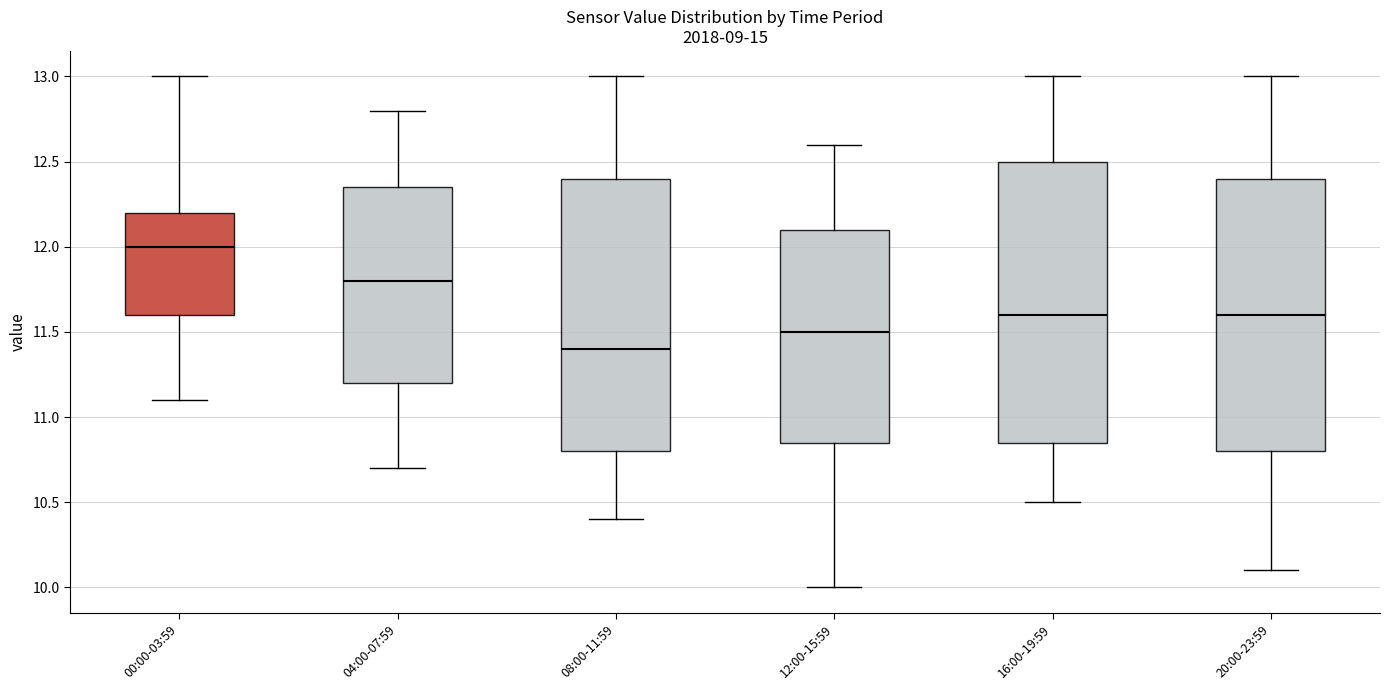

Reading left to right, read every box against the y-axis: the position of its median line, the range the box covers, and the ends of its whiskers. The values are not printed on the chart, so give them approximately, as read against the axis.

00:00-03:59: median 12.00, box 11.60 to 12.20, whiskers 11.10 to 13.00
04:00-07:59: median 11.80, box 11.20 to 12.35, whiskers 10.70 to 12.80
08:00-11:59: median 11.40, box 10.80 to 12.40, whiskers 10.40 to 13.00
12:00-15:59: median 11.50, box 10.85 to 12.10, whiskers 10.00 to 12.60
16:00-19:59: median 11.60, box 10.85 to 12.50, whiskers 10.50 to 13.00
20:00-23:59: median 11.60, box 10.80 to 12.40, whiskers 10.10 to 13.00